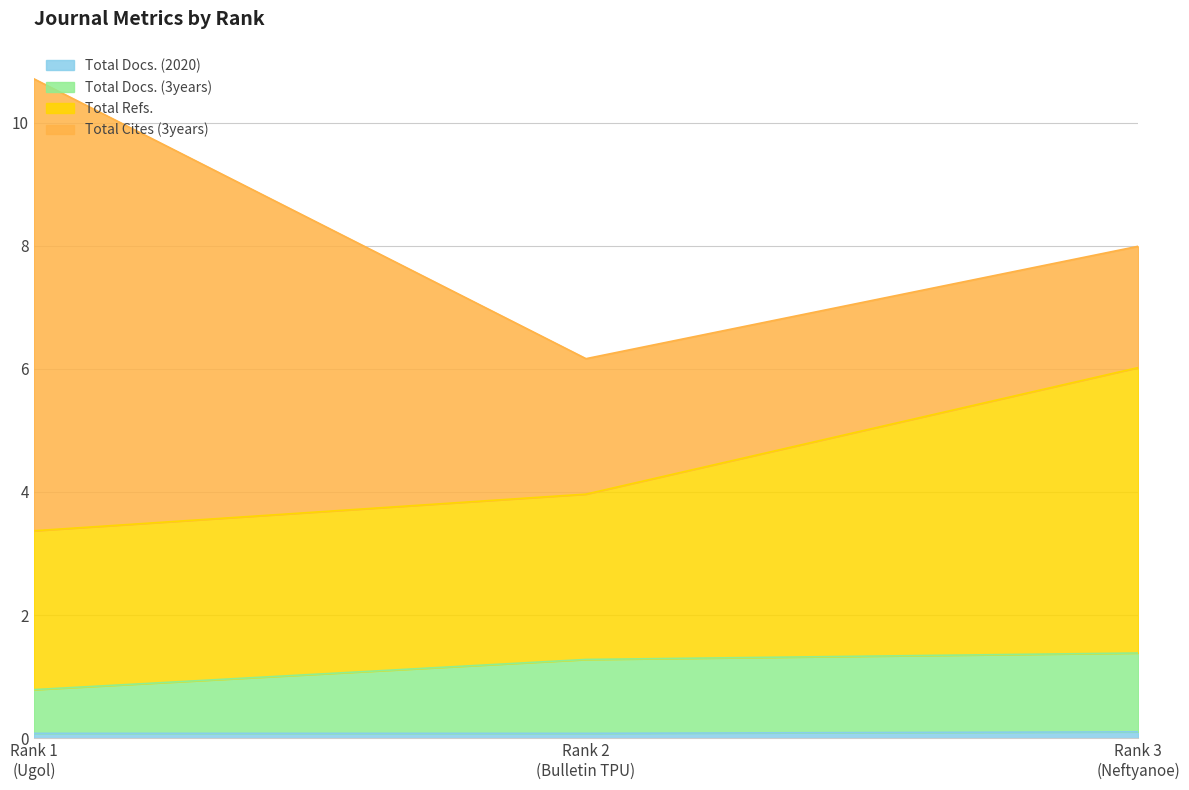

At which category does the chart reach its minimum across all series?

Rank 1 (Ugol)